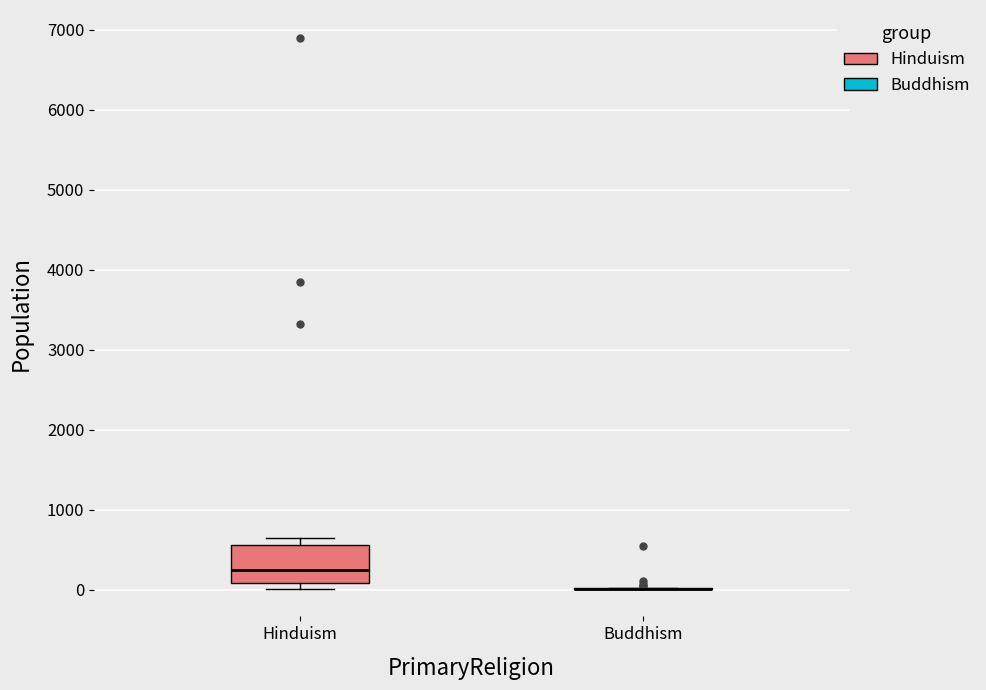

Where is the upper edge of the box for Hinduism on the y-axis? The values are not printed on the chart, so give them approximately, as read against the axis.

600